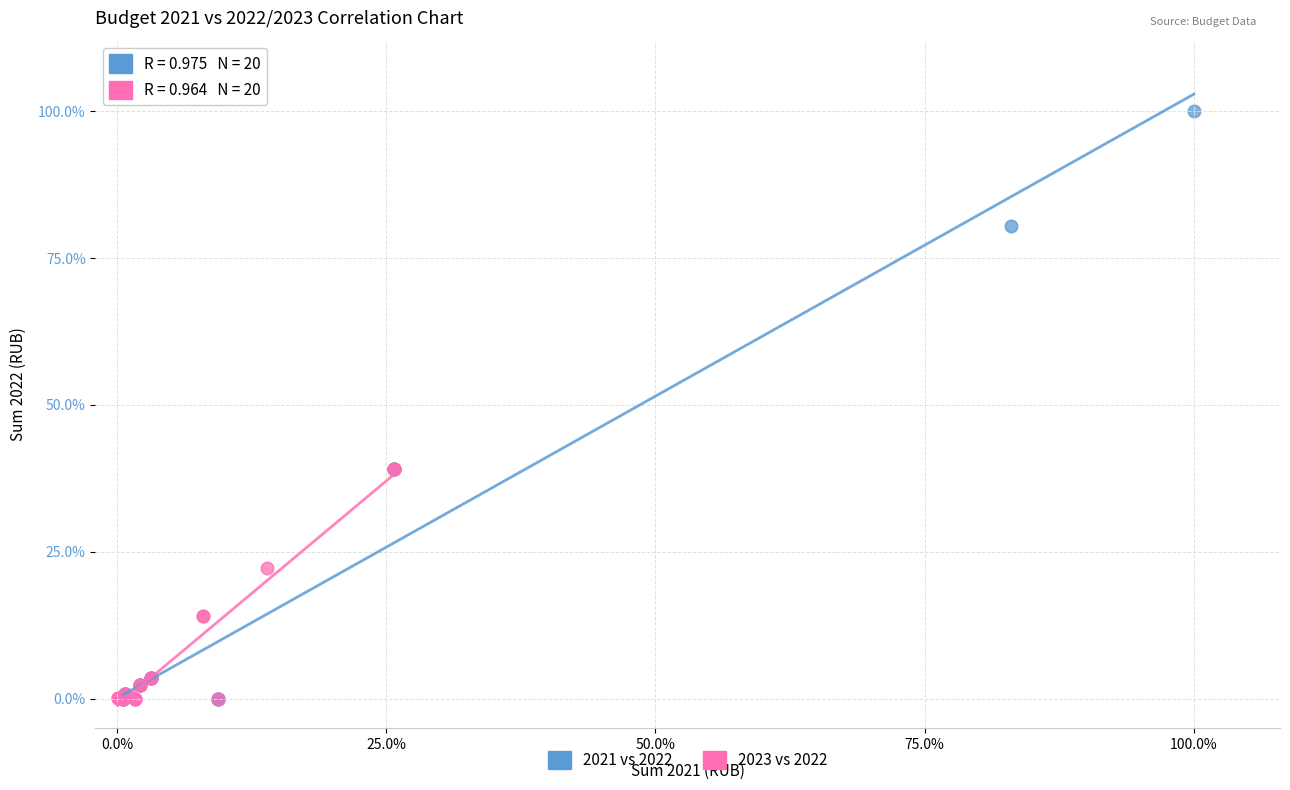

Which series reaches the maximum Y coordinate?

2021 vs 2022